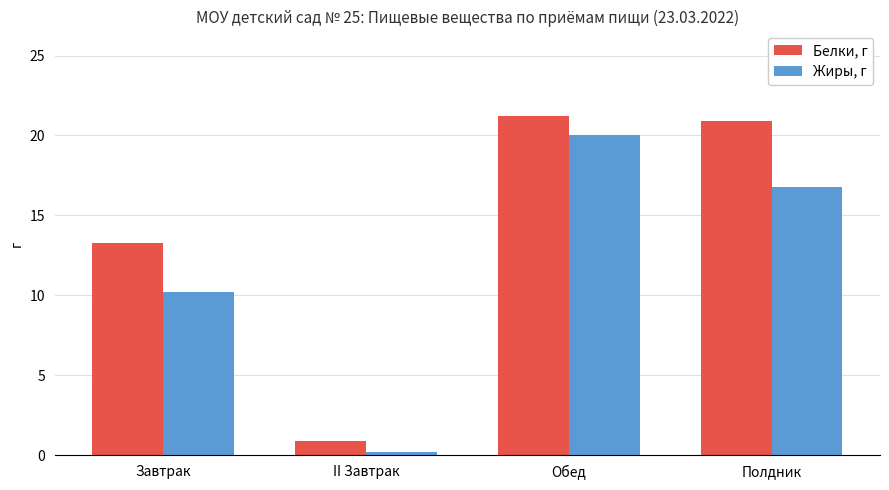

What is the label of the 2nd bar from the left?

II Завтрак